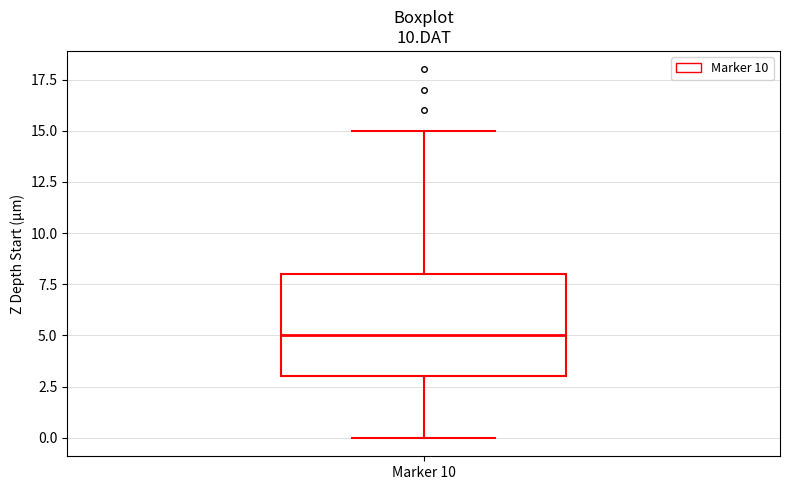

Where is the lower edge of the box for Marker 10 on the y-axis? The values are not printed on the chart, so give them approximately, as read against the axis.

3